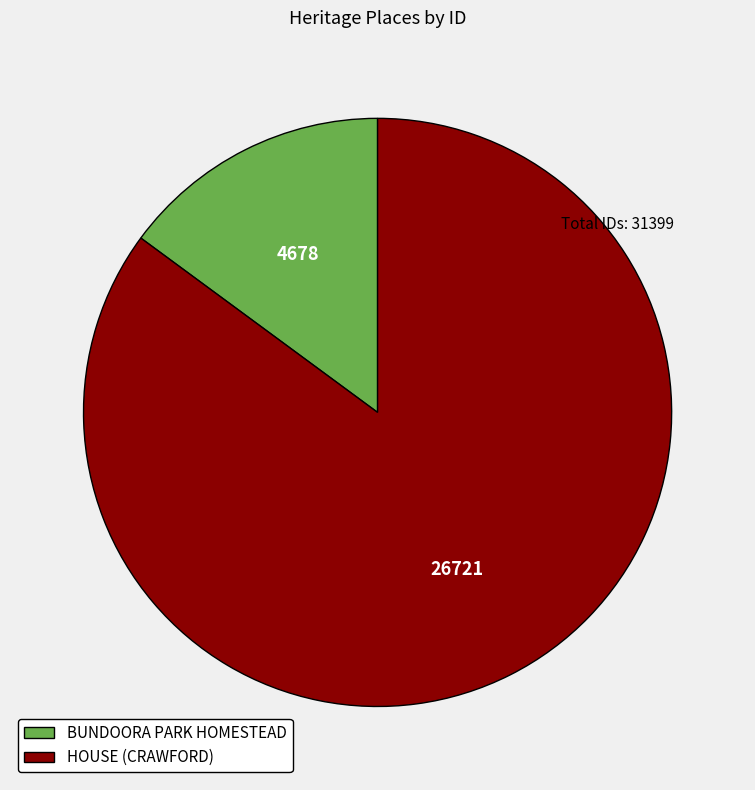

Is the sum of HOUSE (CRAWFORD) and BUNDOORA PARK HOMESTEAD greater than half?

Yes